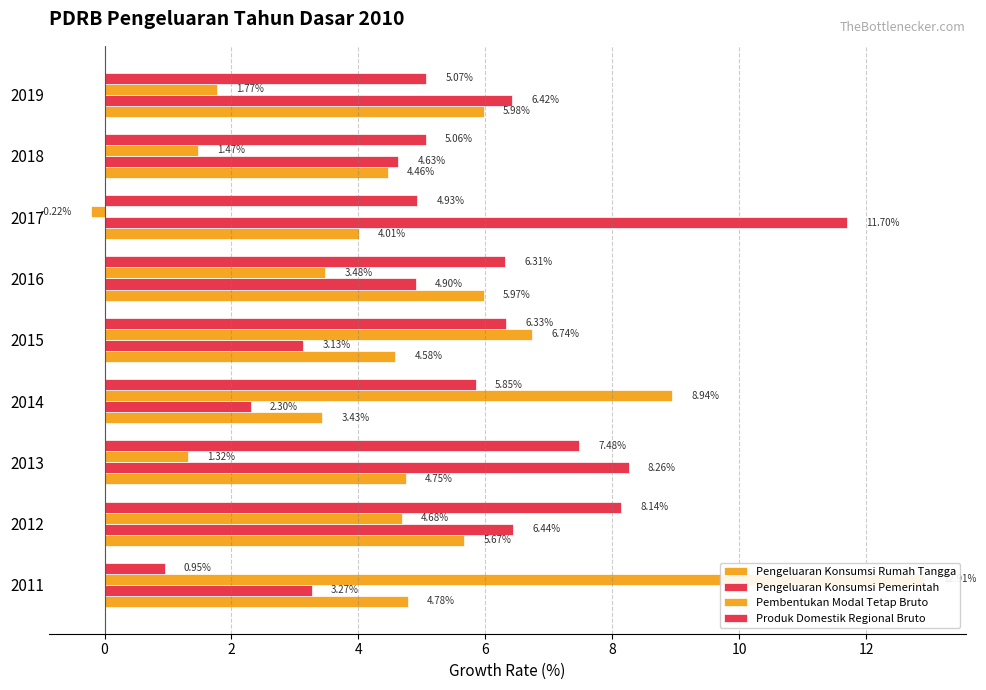

Rank the series at 2012 from lowest to highest value.

Pembentukan Modal Tetap Bruto, Pengeluaran Konsumsi Rumah Tangga, Pengeluaran Konsumsi Pemerintah, Produk Domestik Regional Bruto